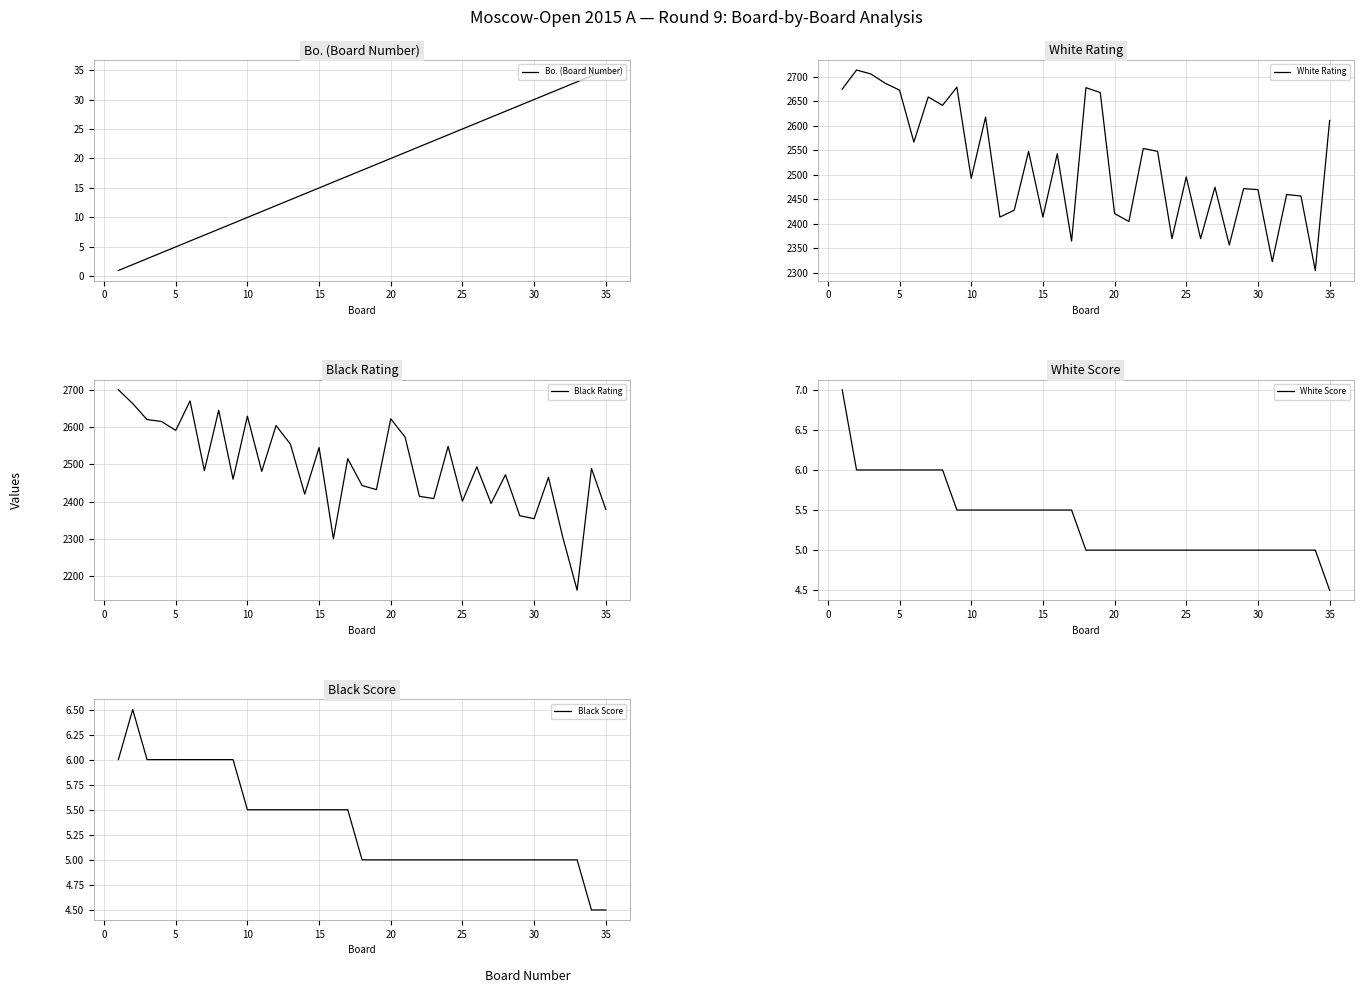

The value of Bo. (Board Number) at 10 is 5. True or false?

False